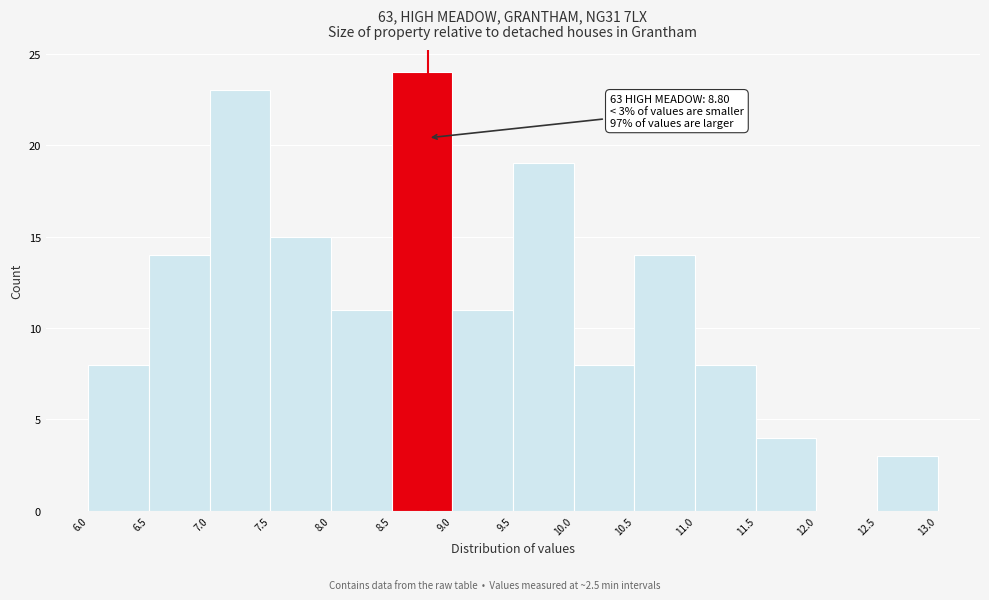

Which range on the x-axis has the tallest bar?

8.5 to 9.0